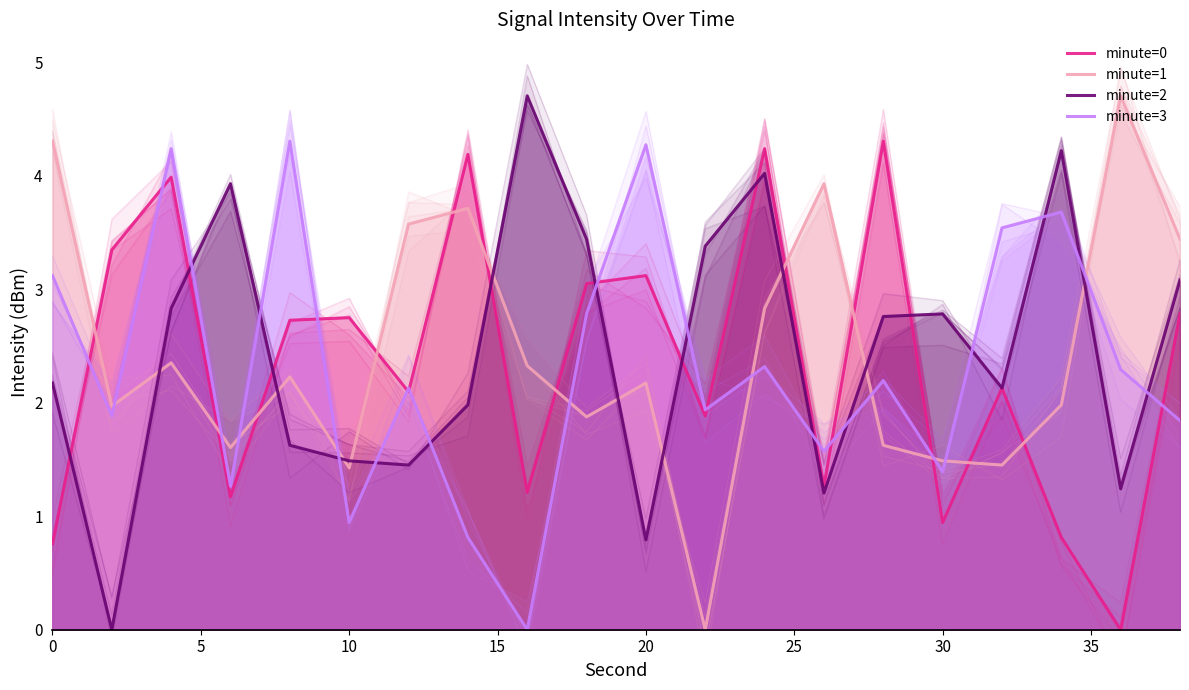

How many lines are shown in the chart?

4